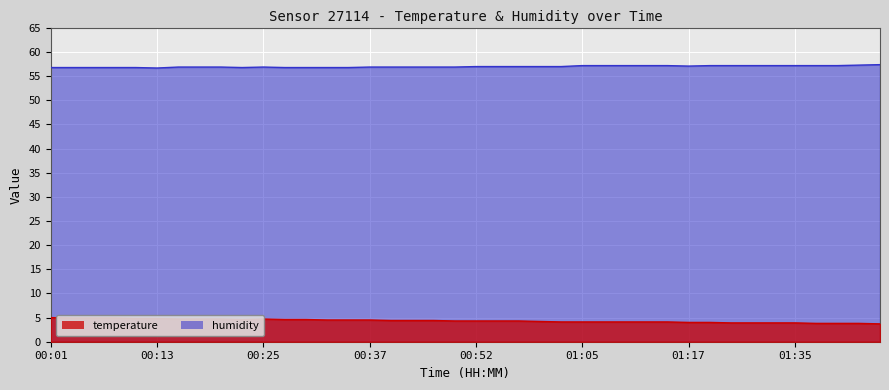

At which category is the sum across all series the highest?

00:01